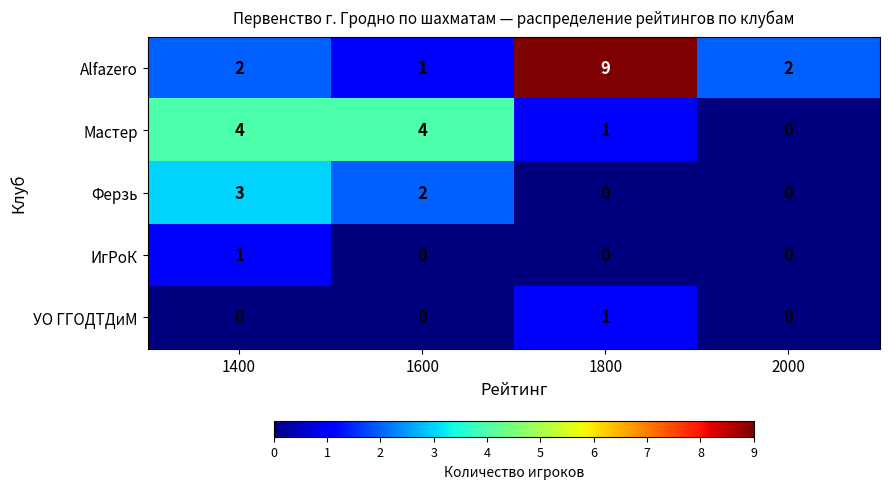

Reading right to left, extract all data points from this chart.

Alfazero: 2	9	1	2
Мастер: 0	1	4	4
Ферзь: 0	0	2	3
ИгРоК: 0	0	0	1
УО ГГОДТДиМ: 0	1	0	0